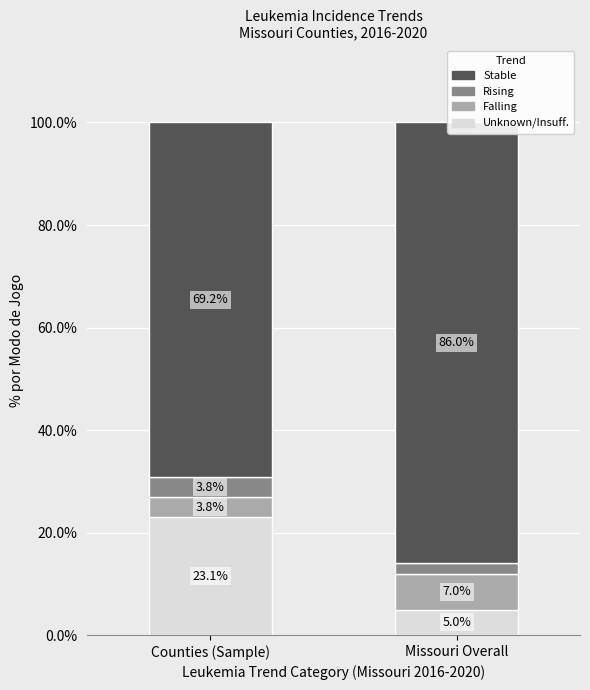

What is the difference between the maximum and minimum values in the Rising series?

1.8